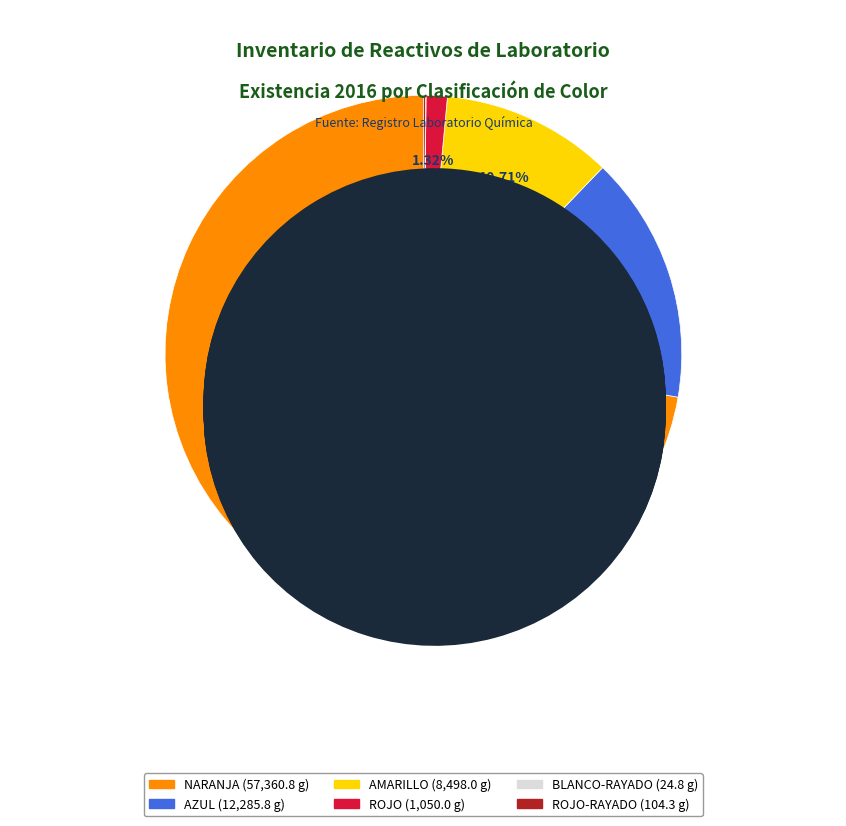

Which slice is the largest?

NARANJA